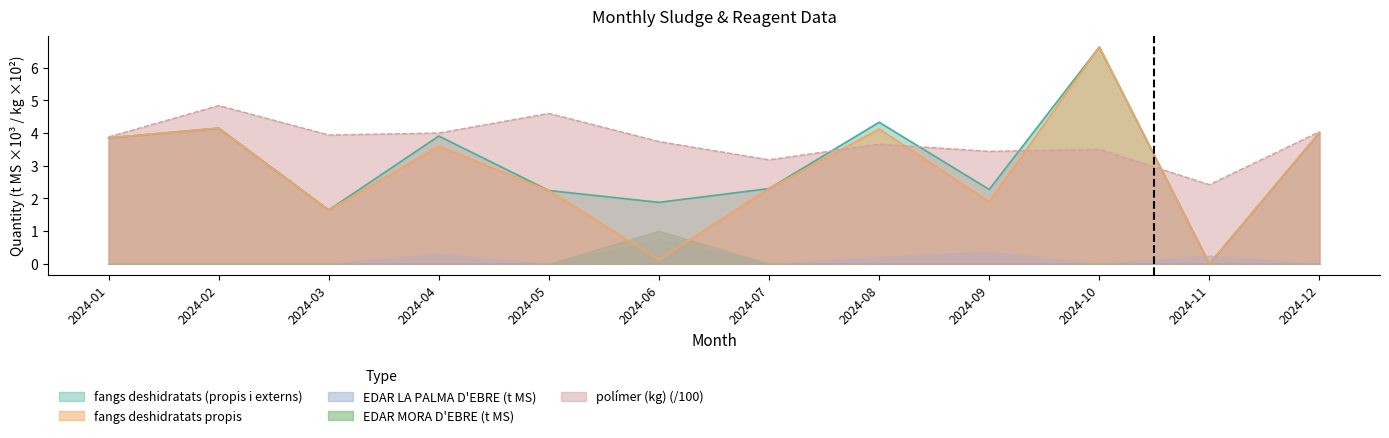

At which category does polímer (kg) reach its first local peak?

2024-02